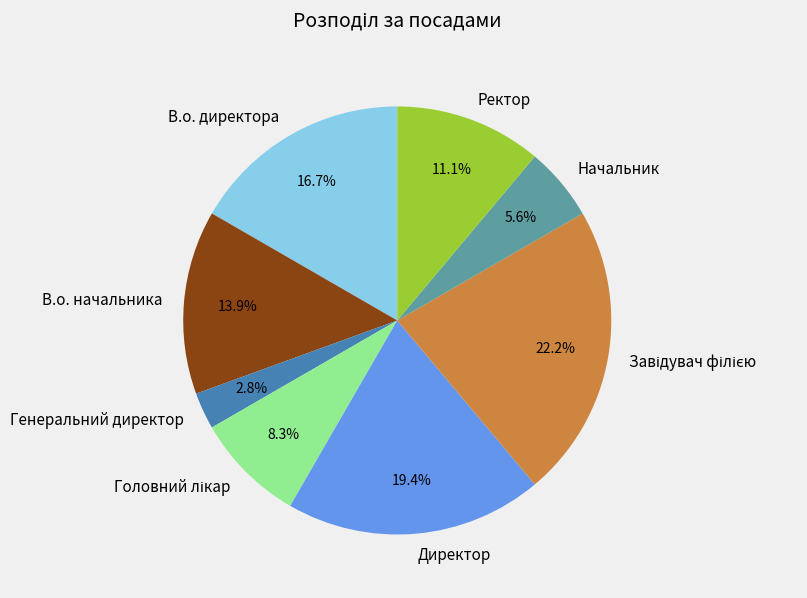

What is the smallest slice in the pie chart?

Генеральний директор